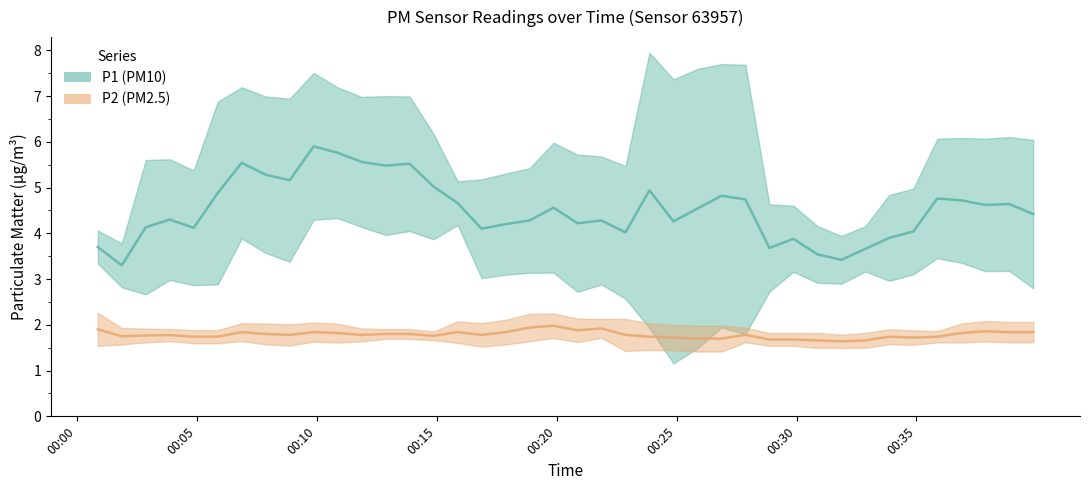

How many lines are shown in the chart?

2